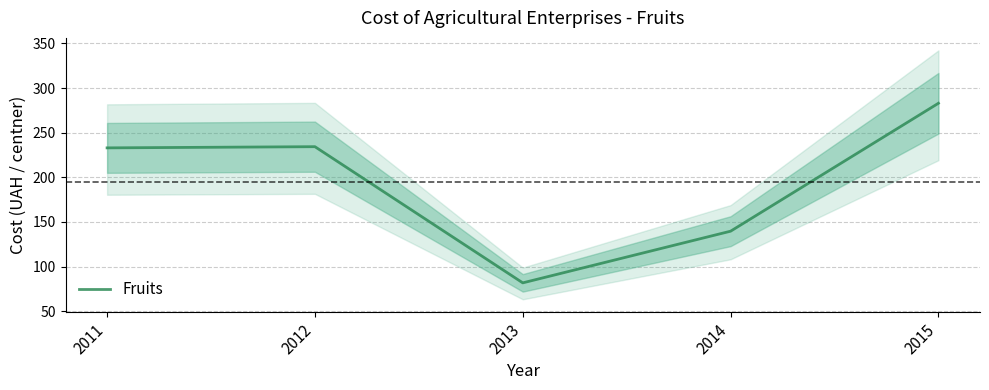

How many interior local valleys (lower than both neighbors) does the data have?

1